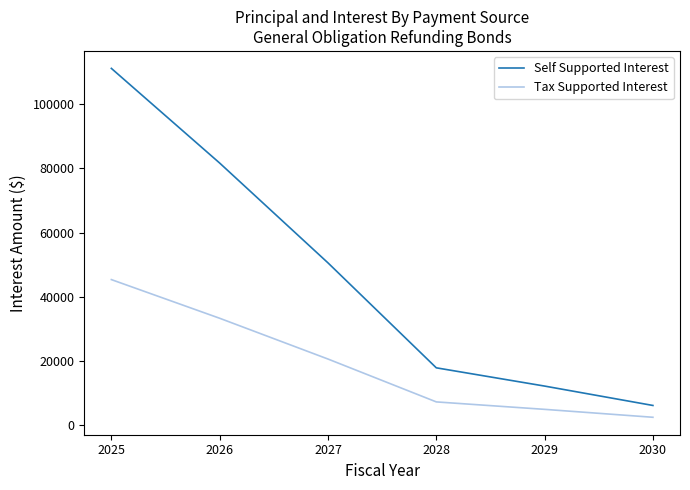

What is the difference between the maximum and minimum values in the Self Supported Interest series?

104902.5